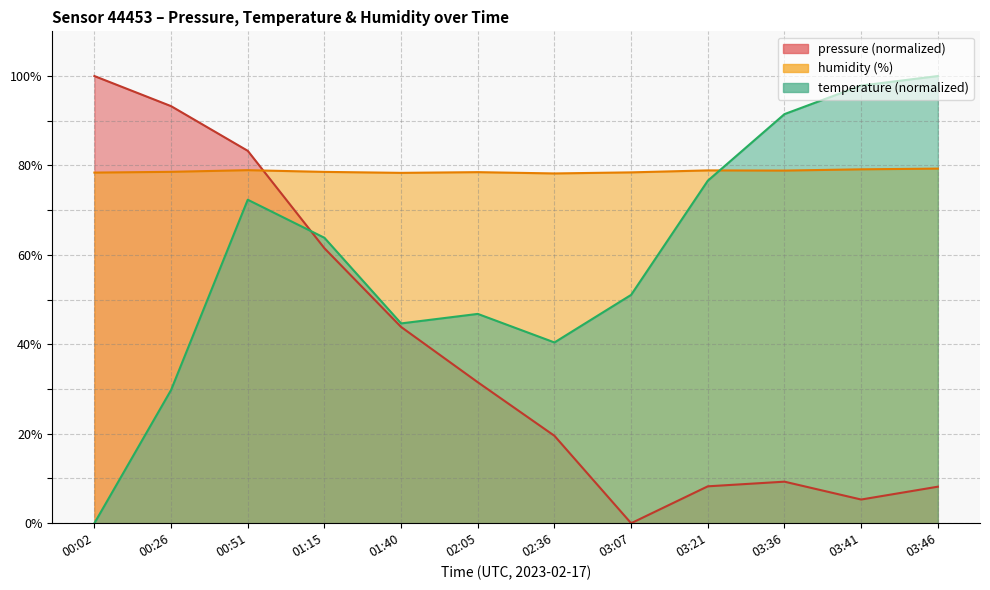

How many times do pressure and temperature cross each other?

1